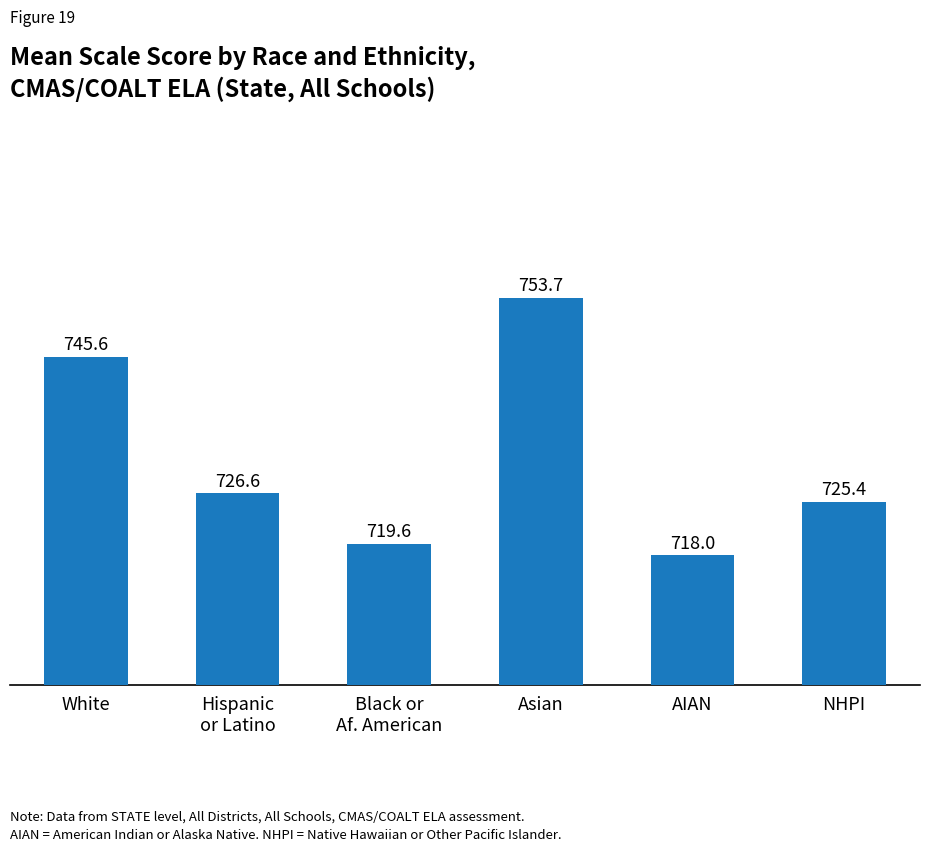

What is the average value?

731.5